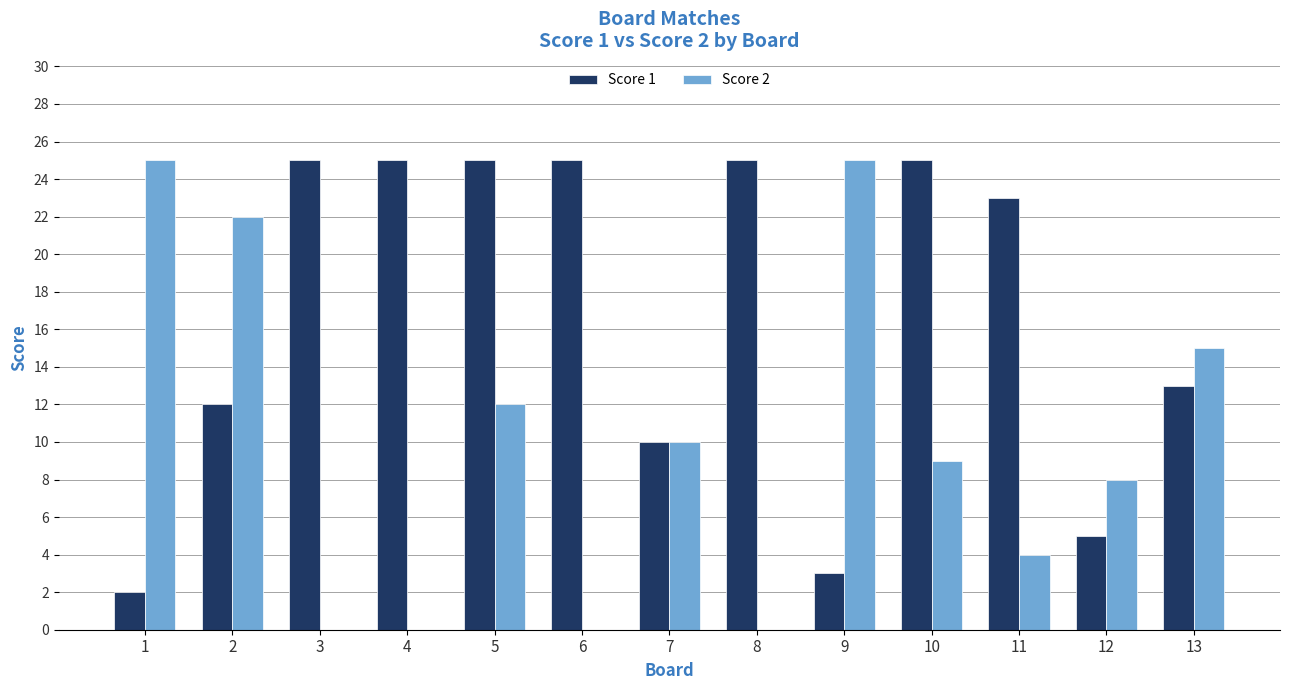

What are all the series names shown in the legend?

Score 1, Score 2